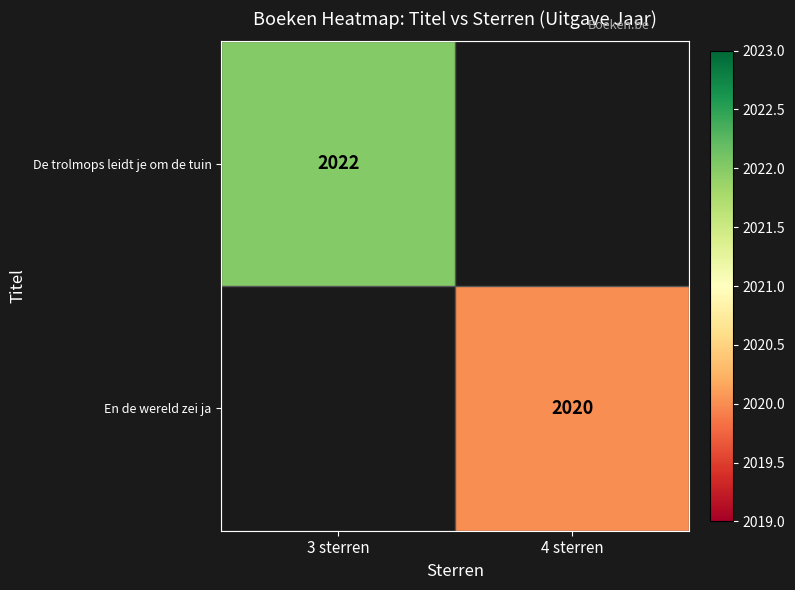

True or false: En de wereld zei ja has a value of 2020 at 4 sterren.

True